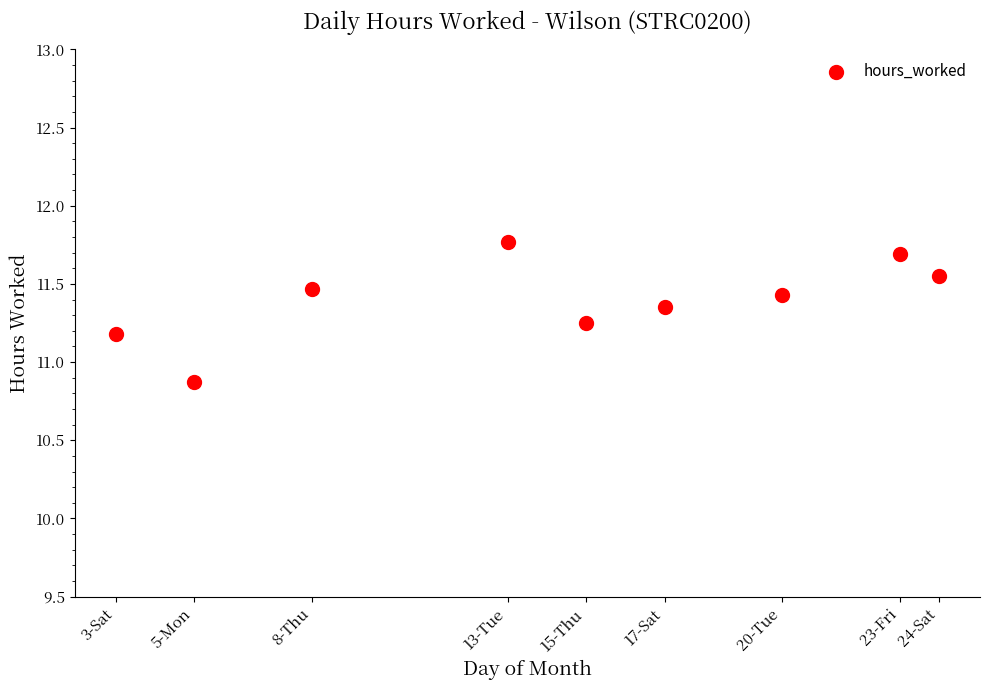

What Y value in the scatter plot is closest to 11?

10.9